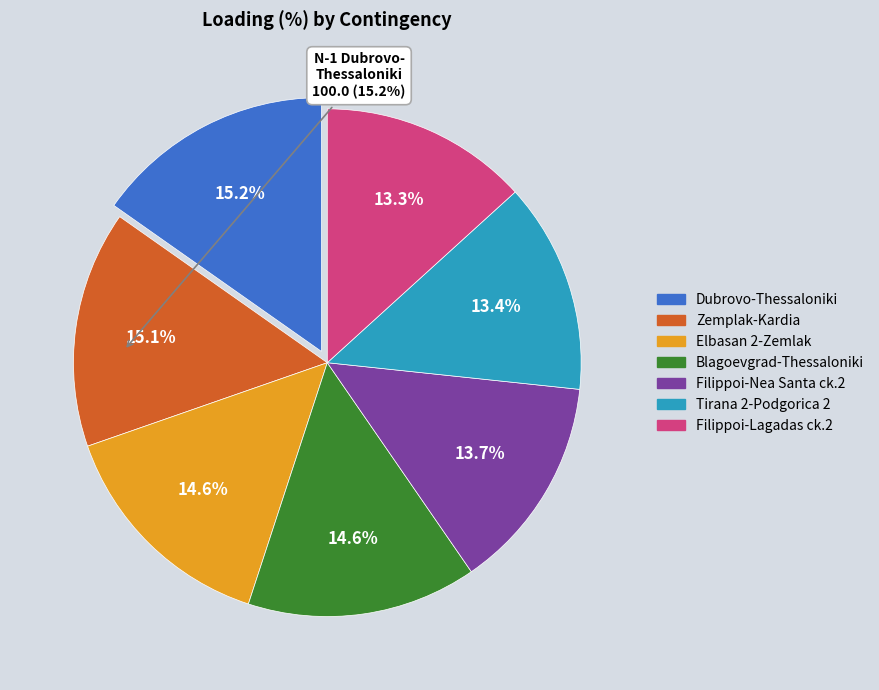

Is there any slice that represents more than half of the pie?

No